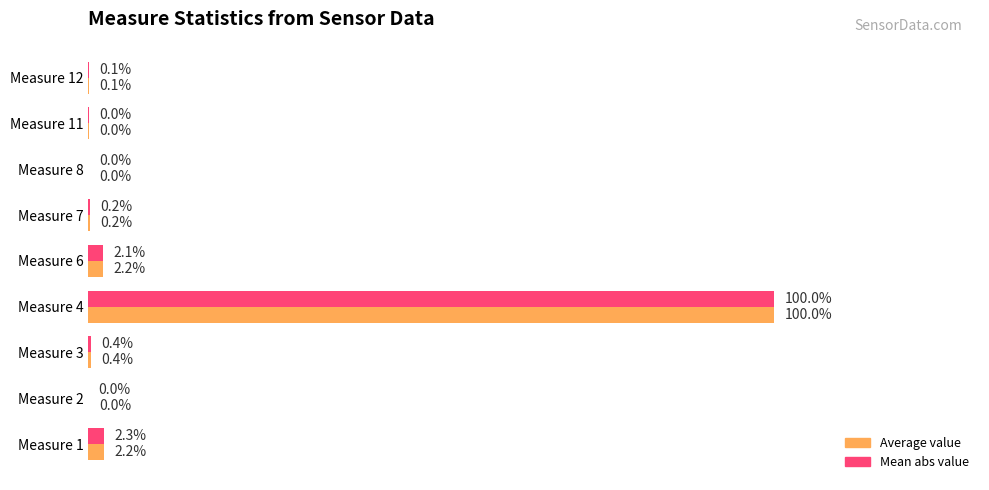

At which category is the sum across all series the highest?

Measure 4